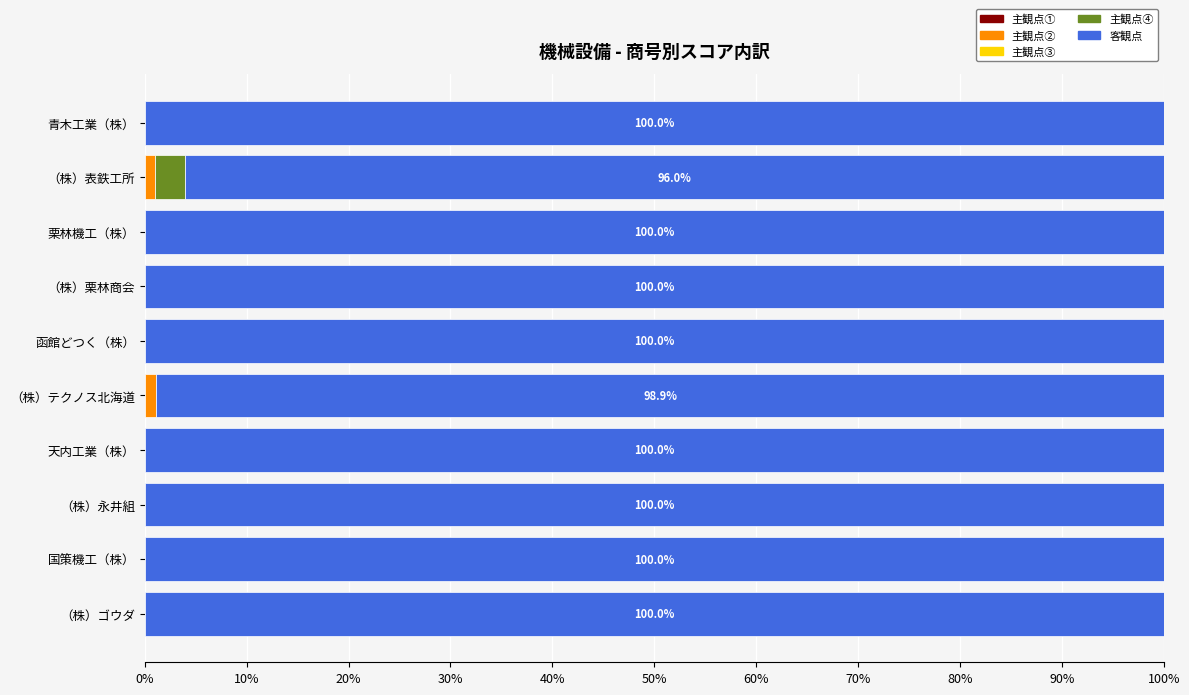

What is the total value across all series at （株）栗林商会?

100.0